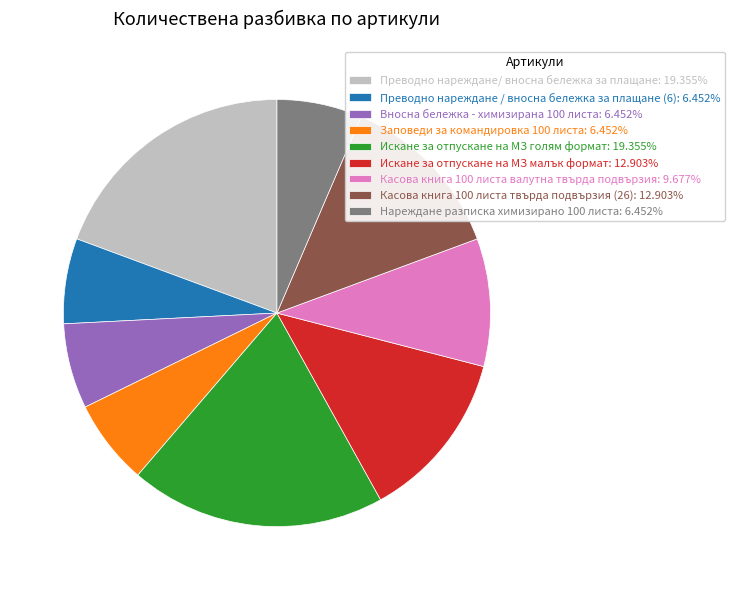

Between Вносна бележка - химизирана 100 листа and Преводно нареждане/ вносна бележка за плащане, which is larger?

Преводно нареждане/ вносна бележка за плащане